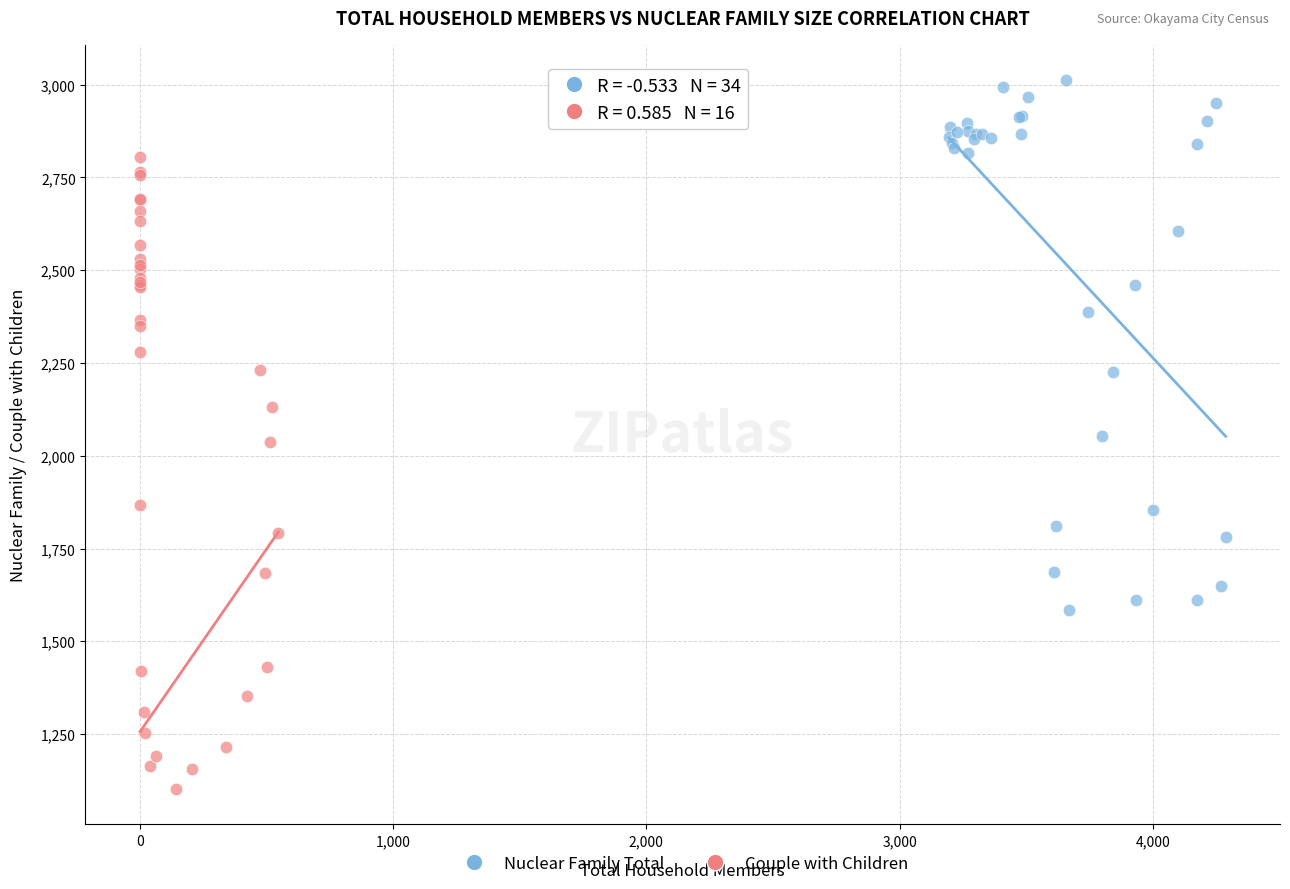

Which series contains the lowest Y value?

Couple with Children